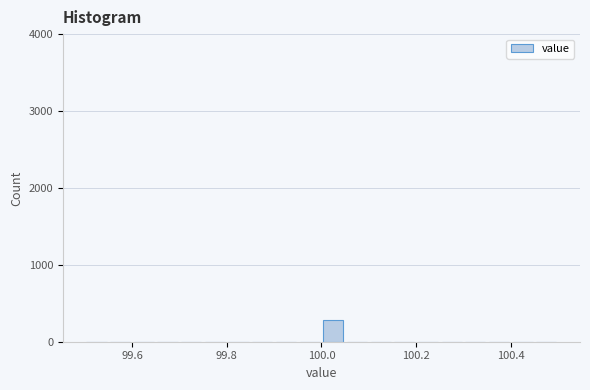

Around what value on the x-axis is the tallest bar? Give the approximate position of its centre, as read against the axis.

100.02